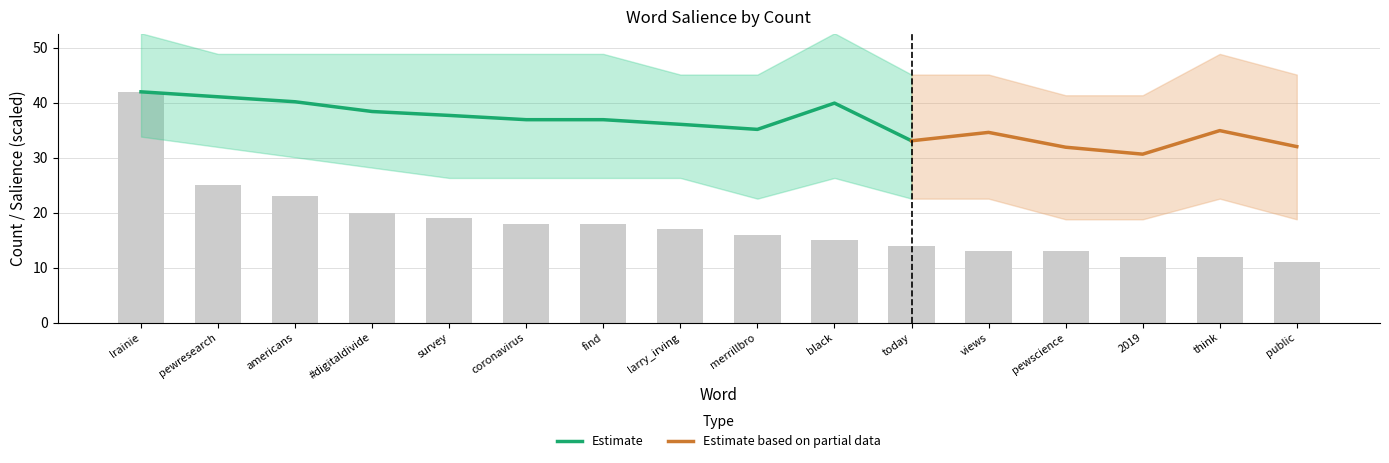

Is it true that Count equals 13.0 at pewscience?

True